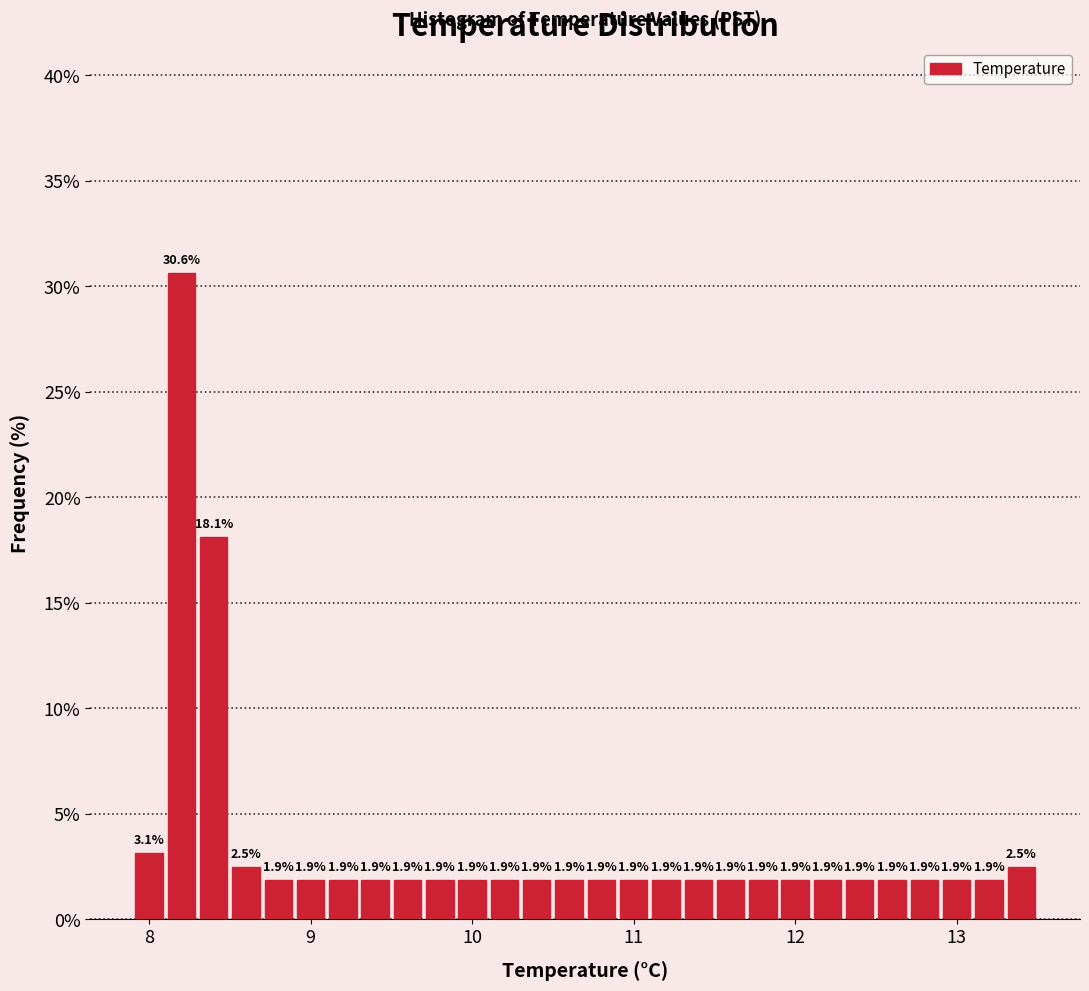

Read against the x-axis, roughly where is the centre of the tallest bar?

8.2